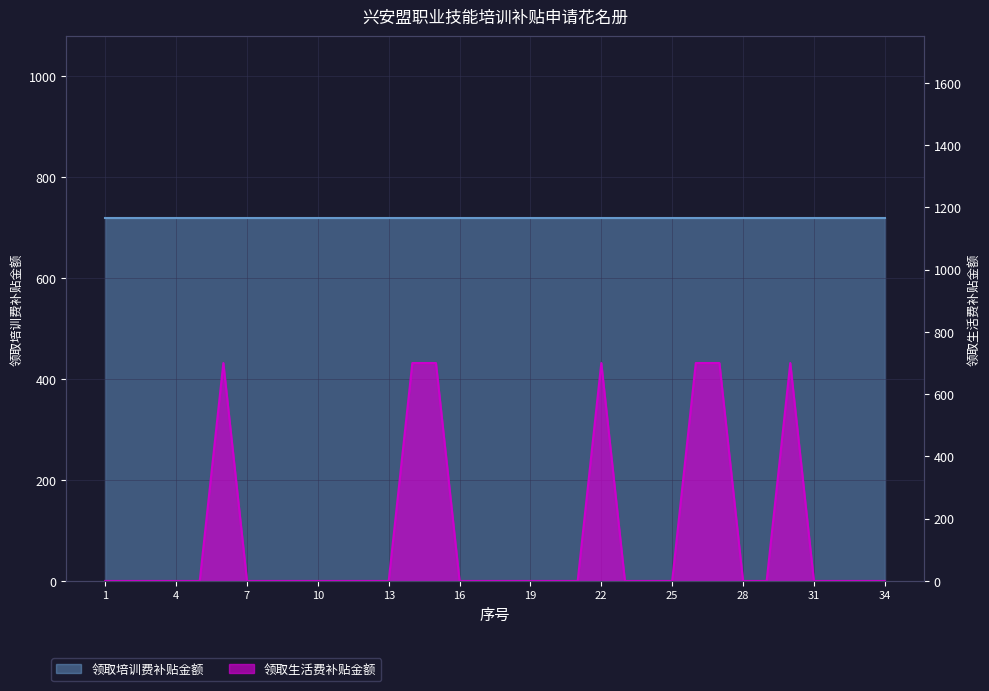

Reading left to right, what are all the values shown in this chart?

1=0	2=0	3=0	4=0	5=0	6=700	7=0	8=0	9=0	10=0	11=0	12=0	13=0	14=700	15=700	16=0	17=0	18=0	19=0	20=0	21=0	22=700	23=0	24=0	25=0	26=700	27=700	28=0	29=0	30=700	31=0	32=0	33=0	34=0